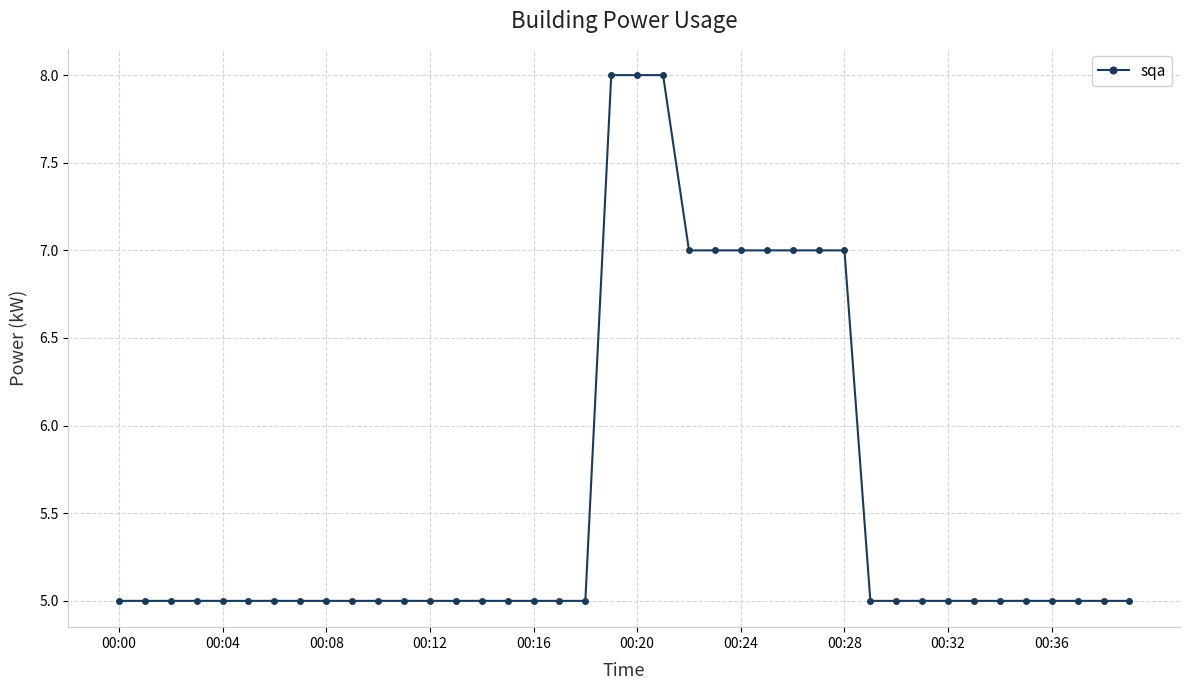

How many lines are shown in the chart?

1